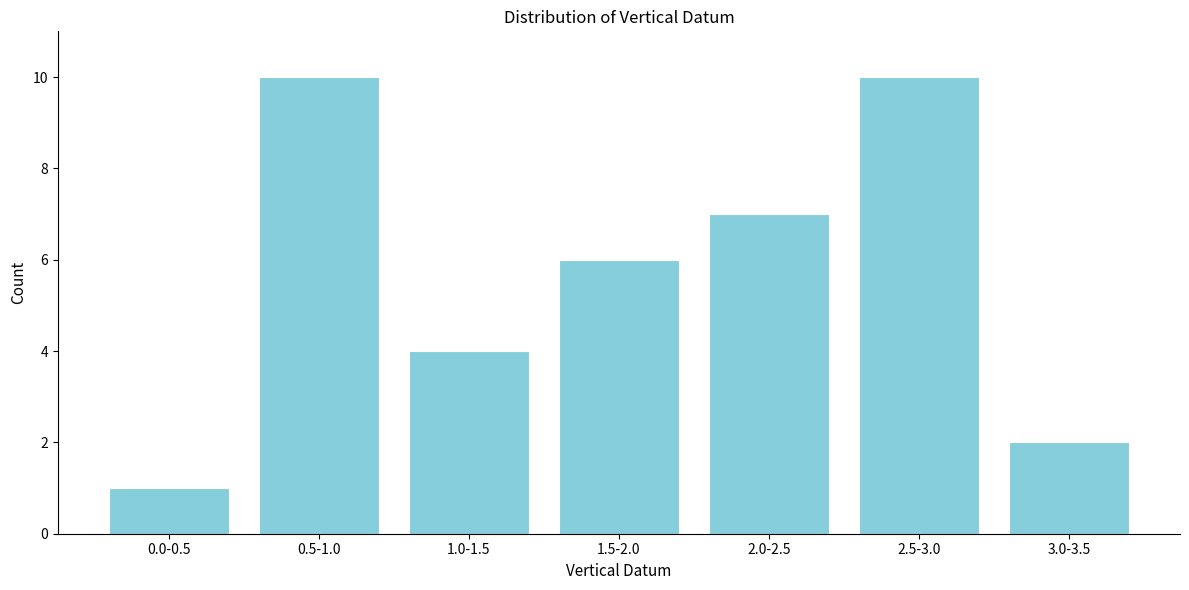

Reading left to right, list all the values displayed in this chart.

1	10	4	6	7	10	2